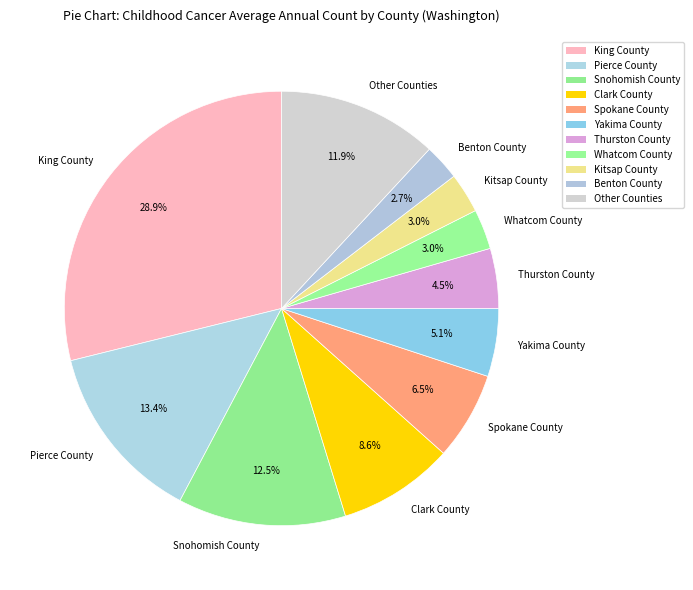

Does Yakima County account for over 50% of the chart?

No